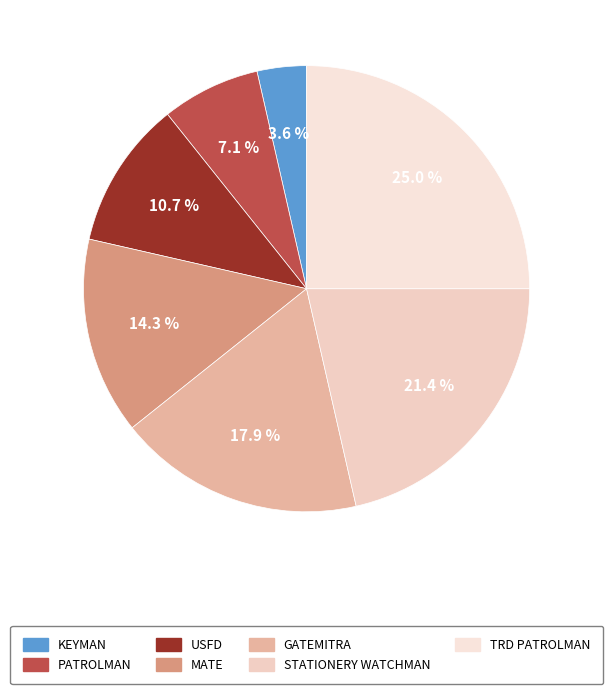

To the nearest percent, what is the combined percentage of MATE and KEYMAN?

18%